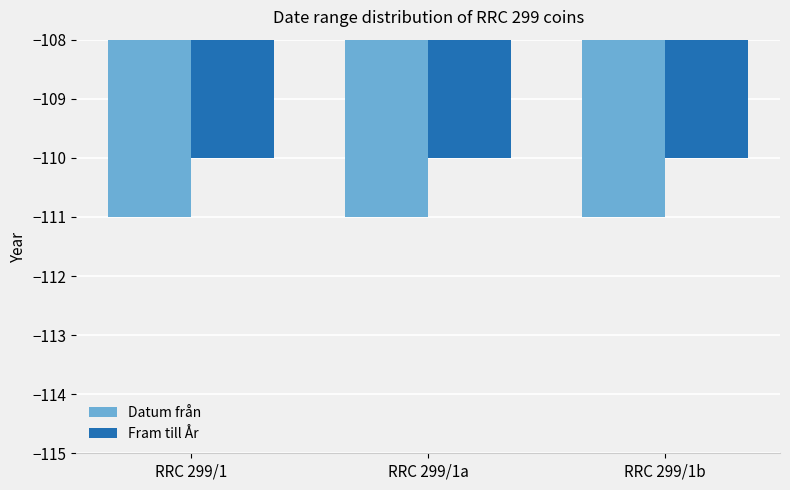

Which series has the largest total across all categories?

Fram till År